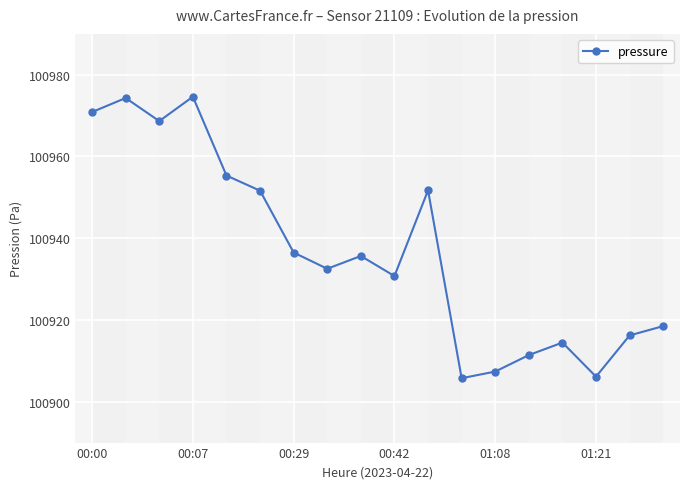

What is the average value?

100936.8